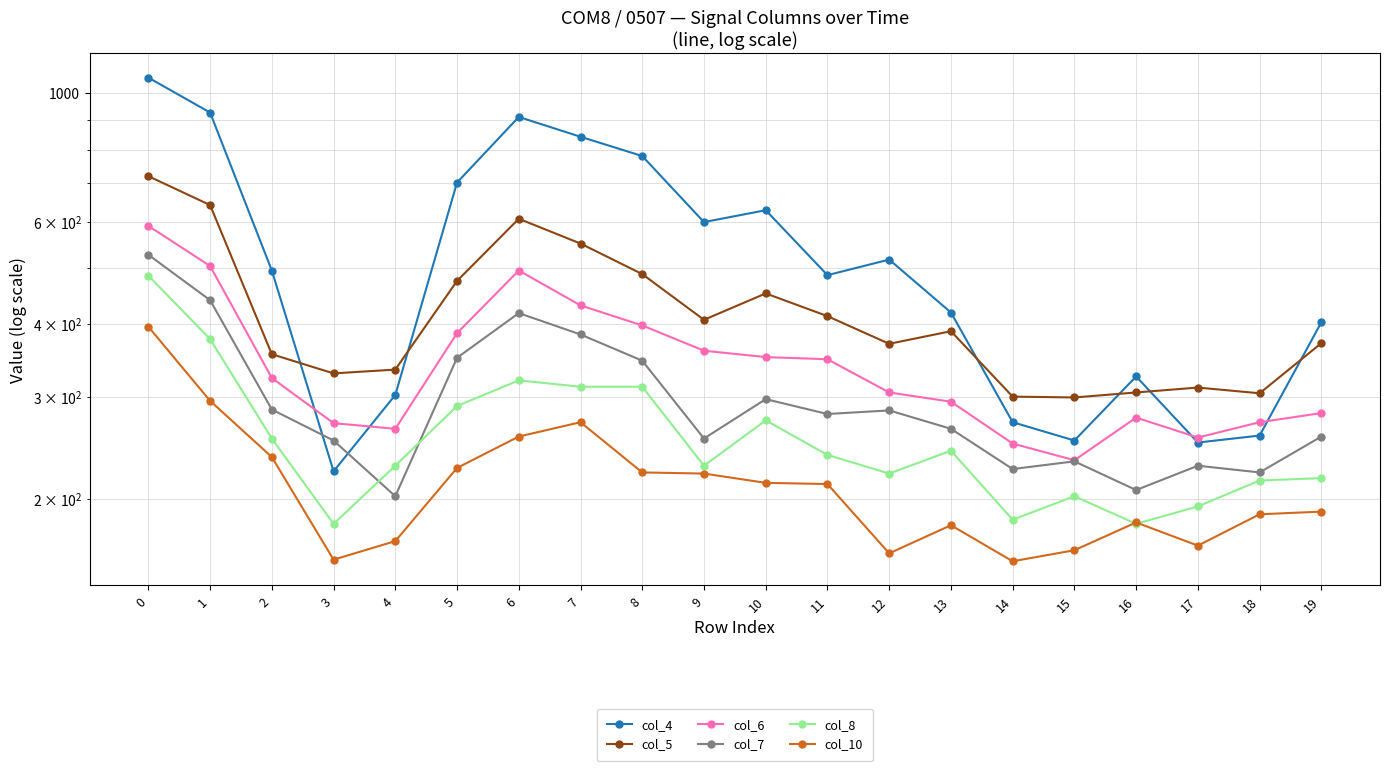

In col_7, how many points are higher than both neighbors (excluding endpoints)?

5